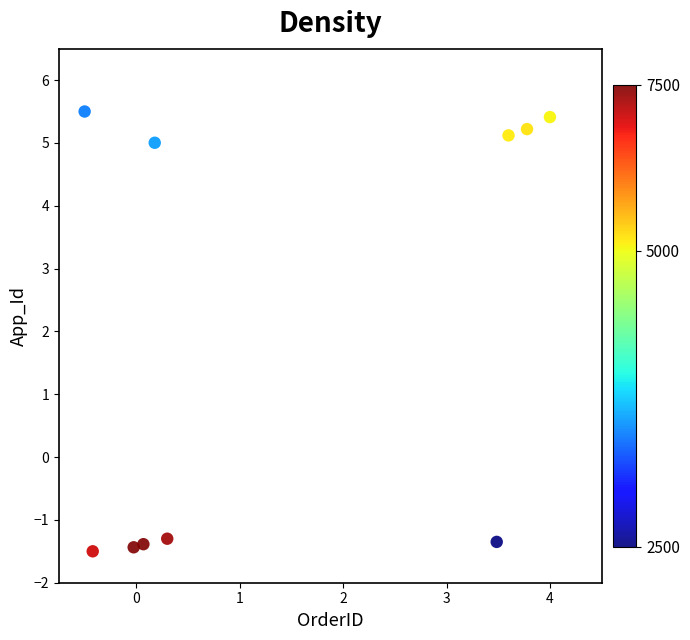

What is the range of Y values (max minus min)?

7.0